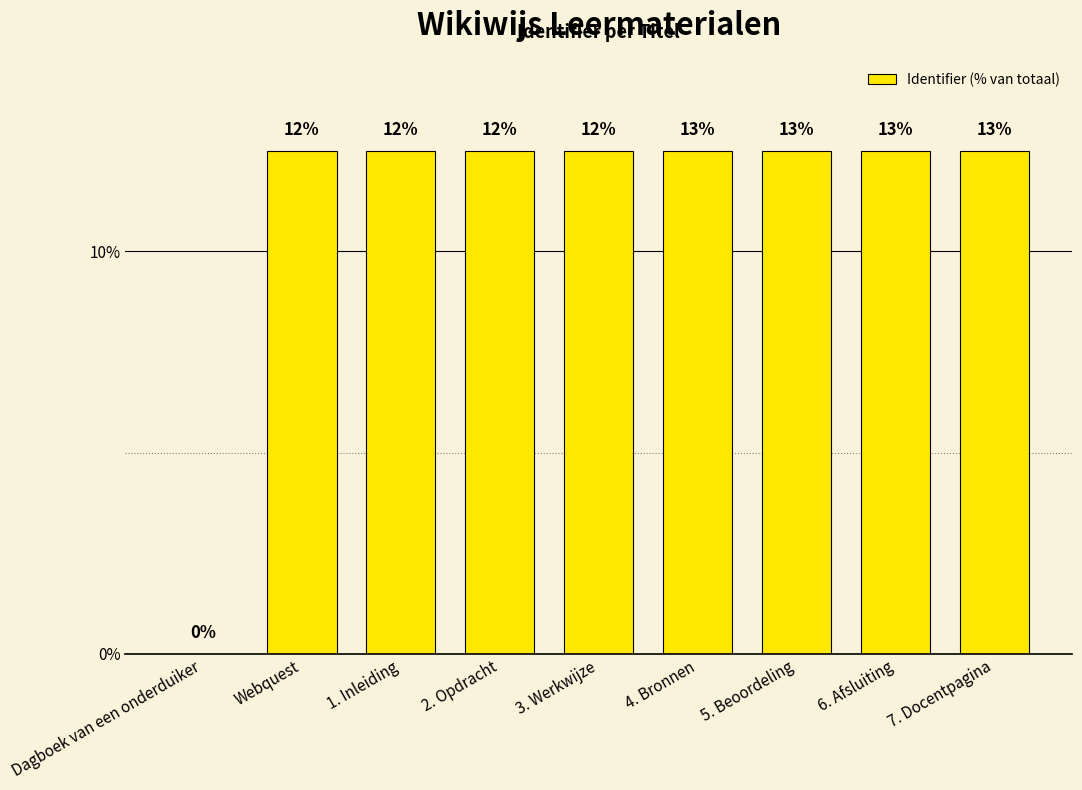

Which label corresponds to the smallest value in the chart?

Dagboek van een onderduiker